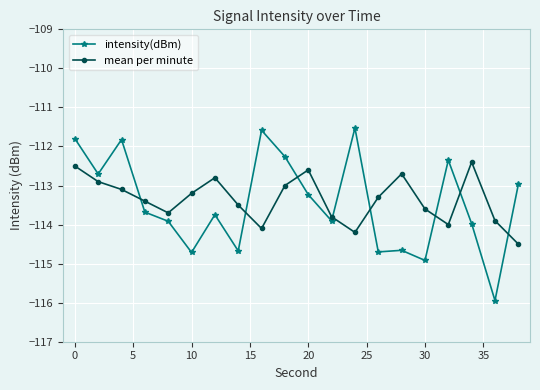

Rank the series by their maximum value, from lowest to highest.

mean per minute, intensity(dBm)